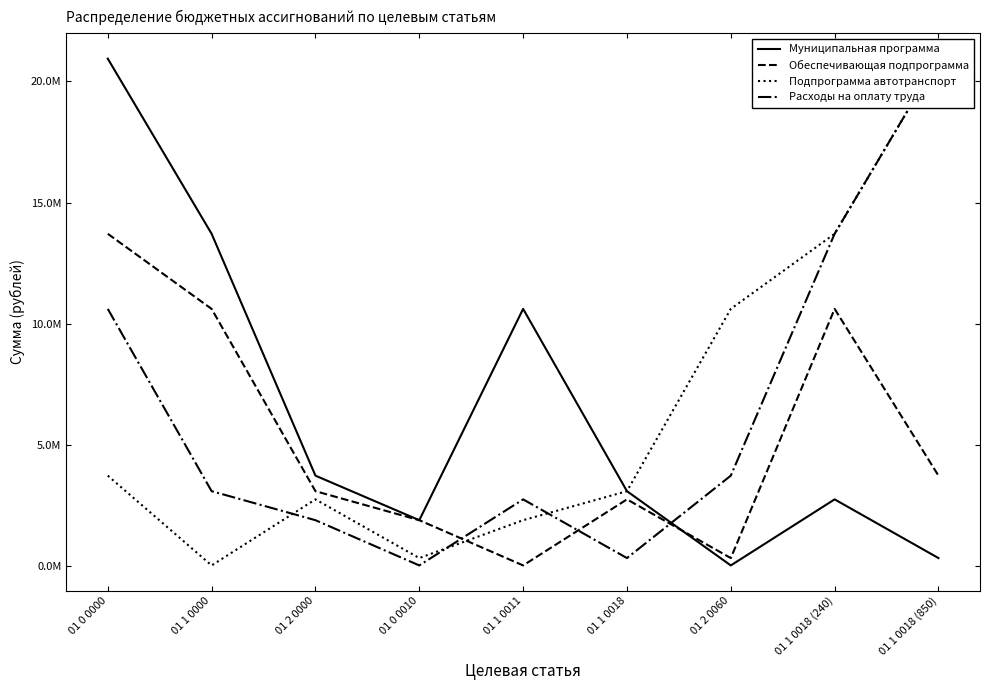

How many data points does each series have?

9